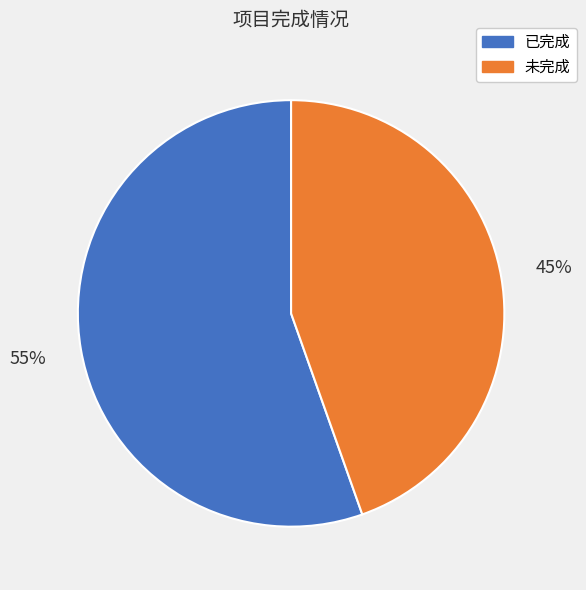

To the nearest percent, what is the average slice percentage?

50%